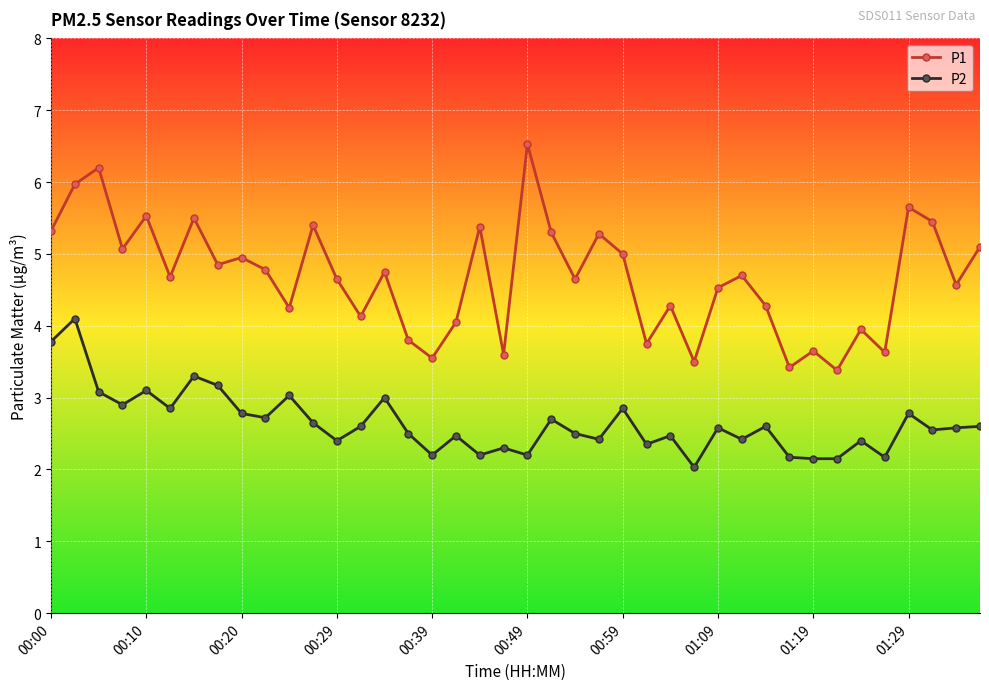

What is the sum of all P1 values?

187.0